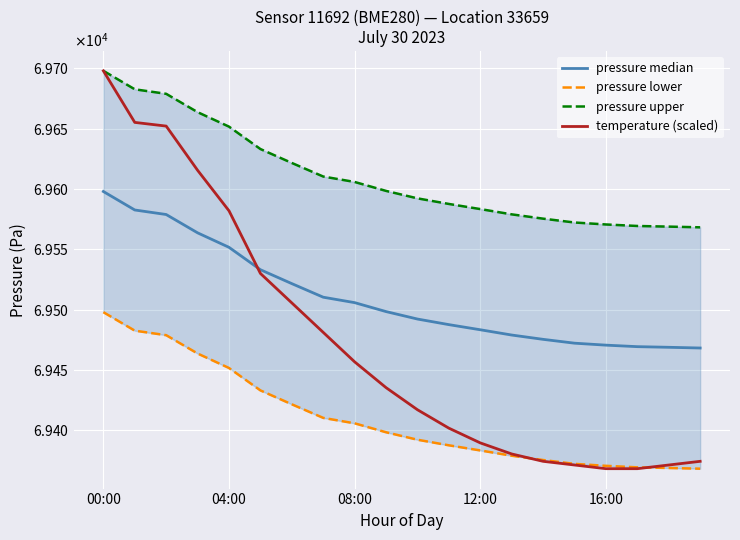

Between 15 and 18, which is larger?

15